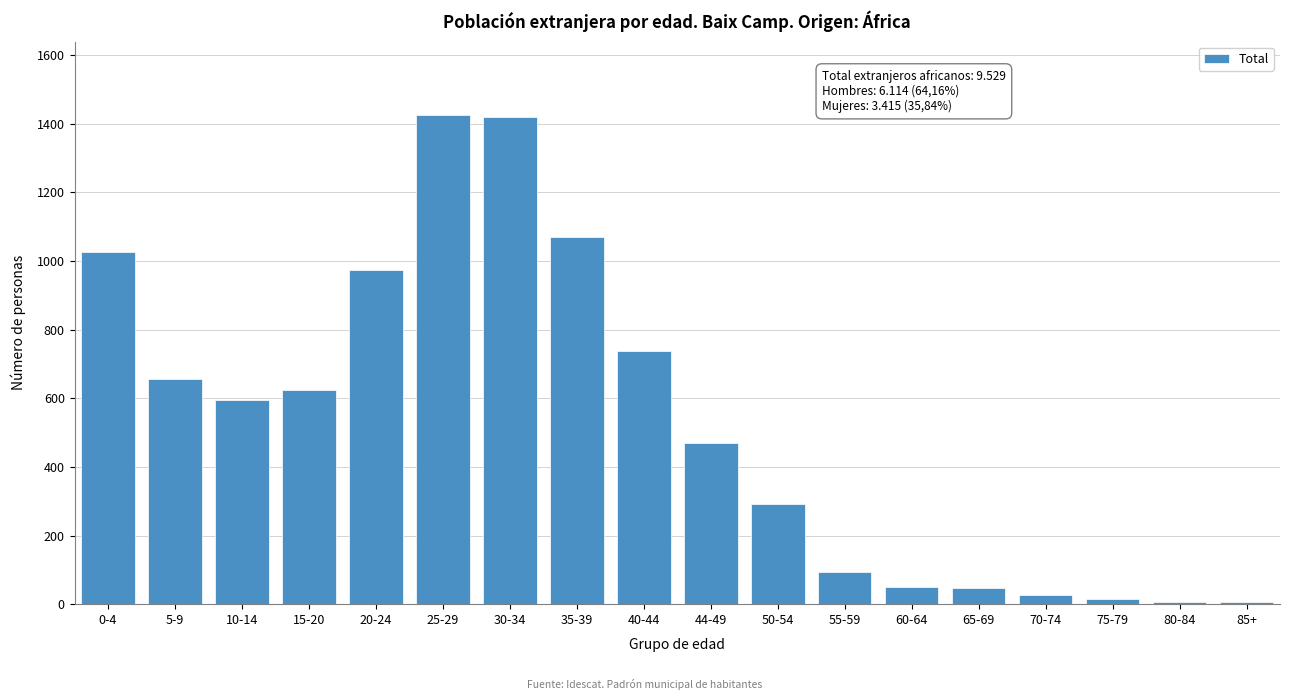

Approximately how many times larger is the value at 35-39 compared to 55-59?

11.4